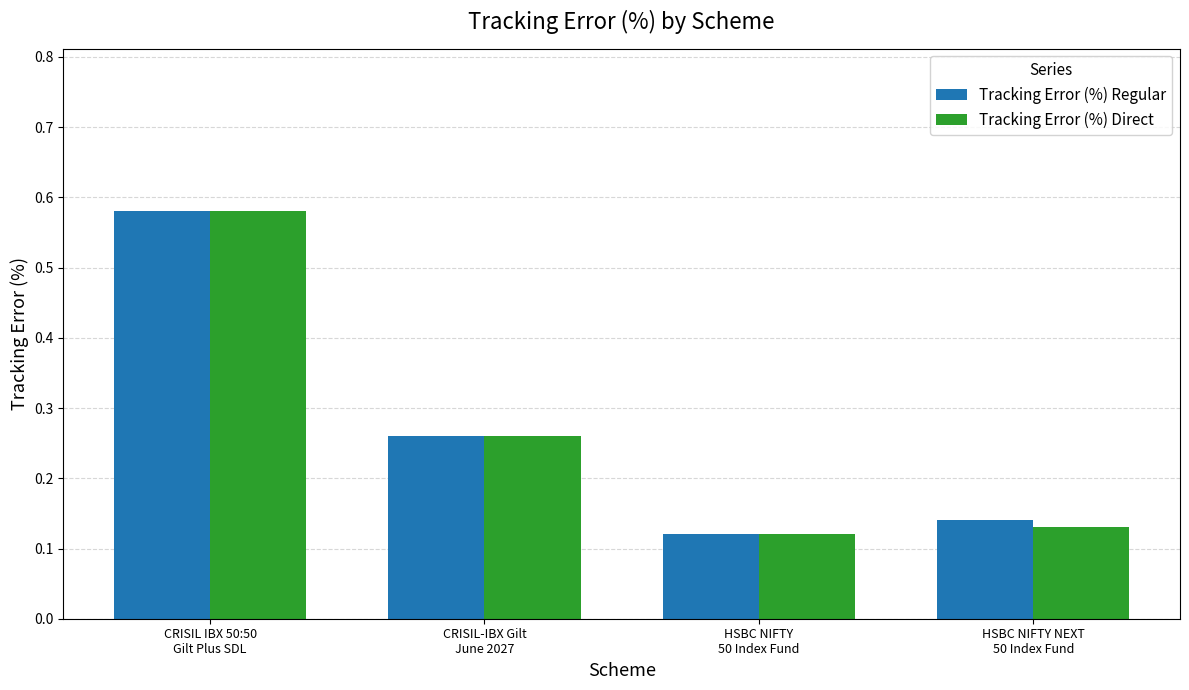

How many Tracking Error (%) Direct values are between 0 and 1?

4